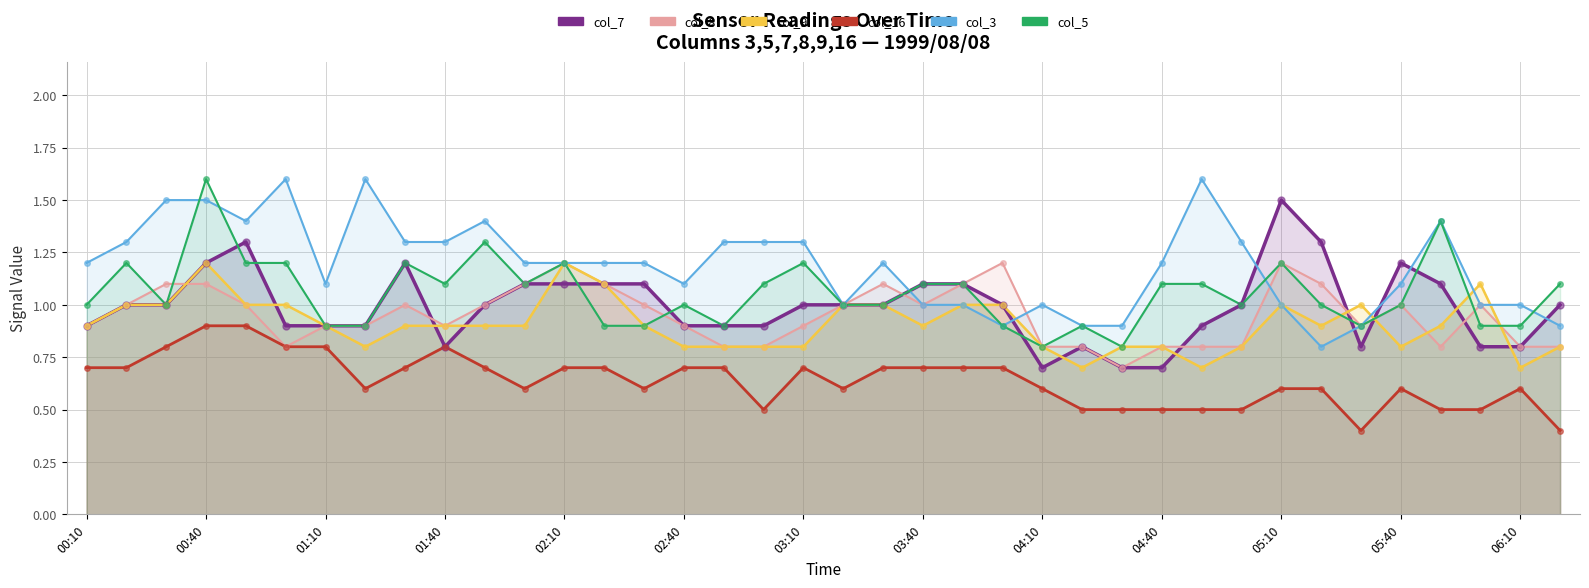

Which series has the largest total across all categories?

col_3